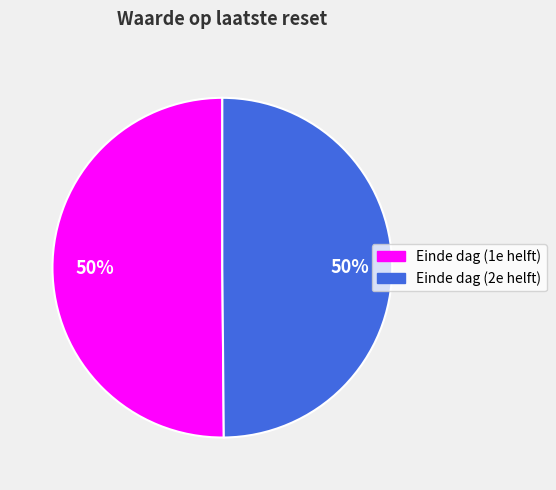

To the nearest percent, what is the average slice percentage?

50%